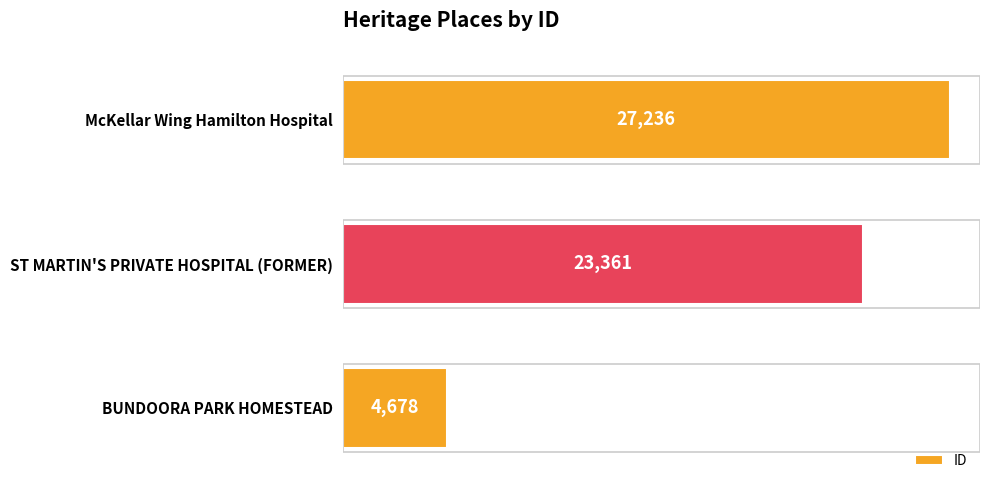

The value at BUNDOORA PARK HOMESTEAD is 1258. True or false?

False